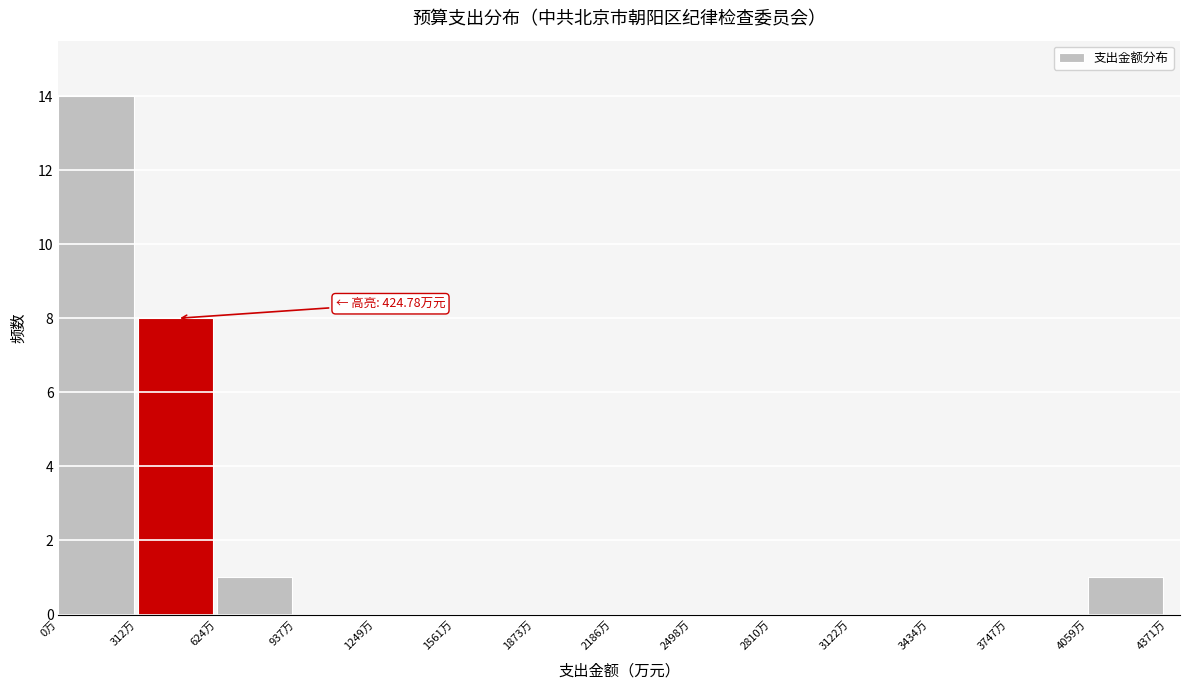

Which range on the x-axis has the tallest bar?

0 to 300